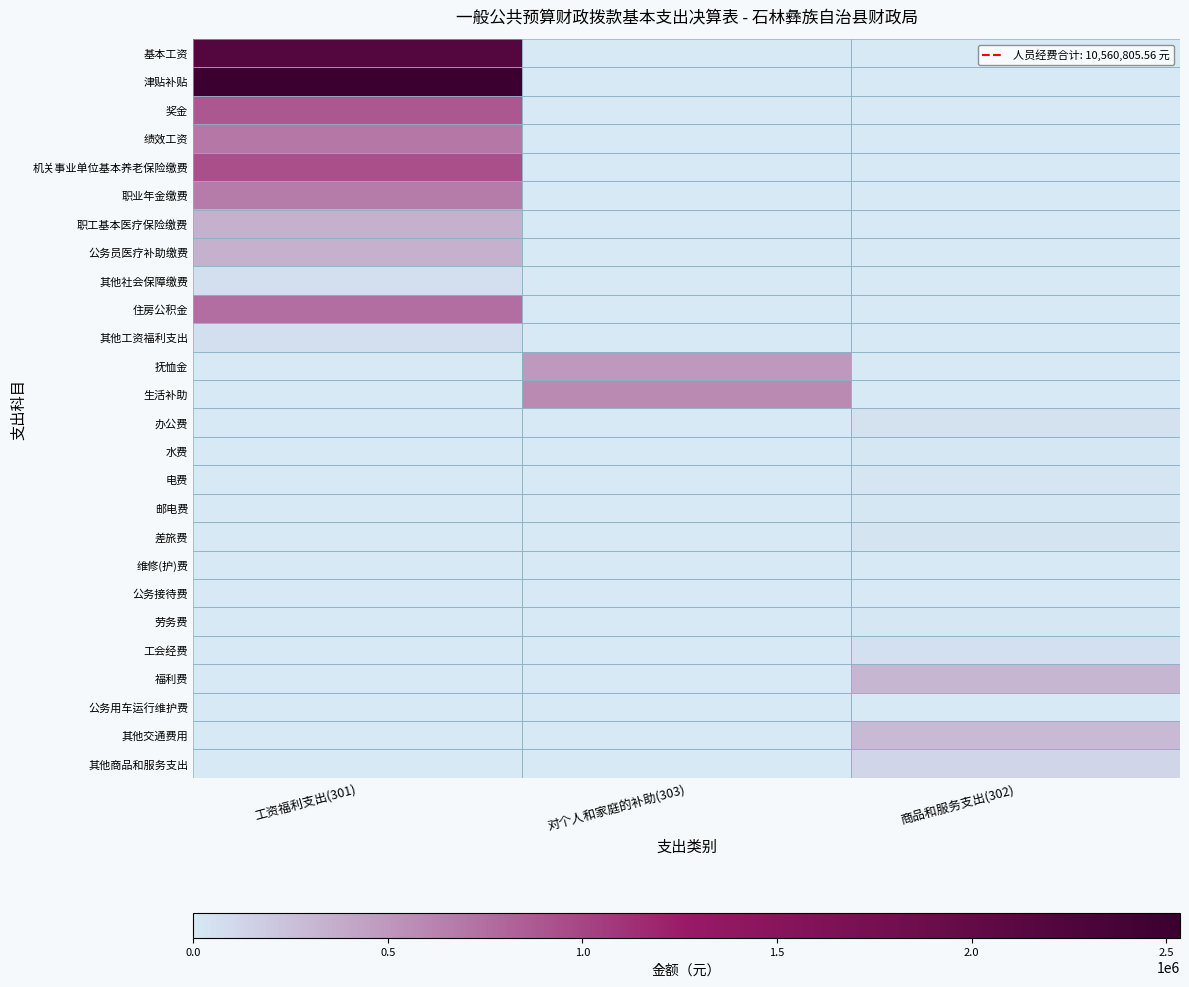

At how many categories does at least one series exceed 1273131?

1